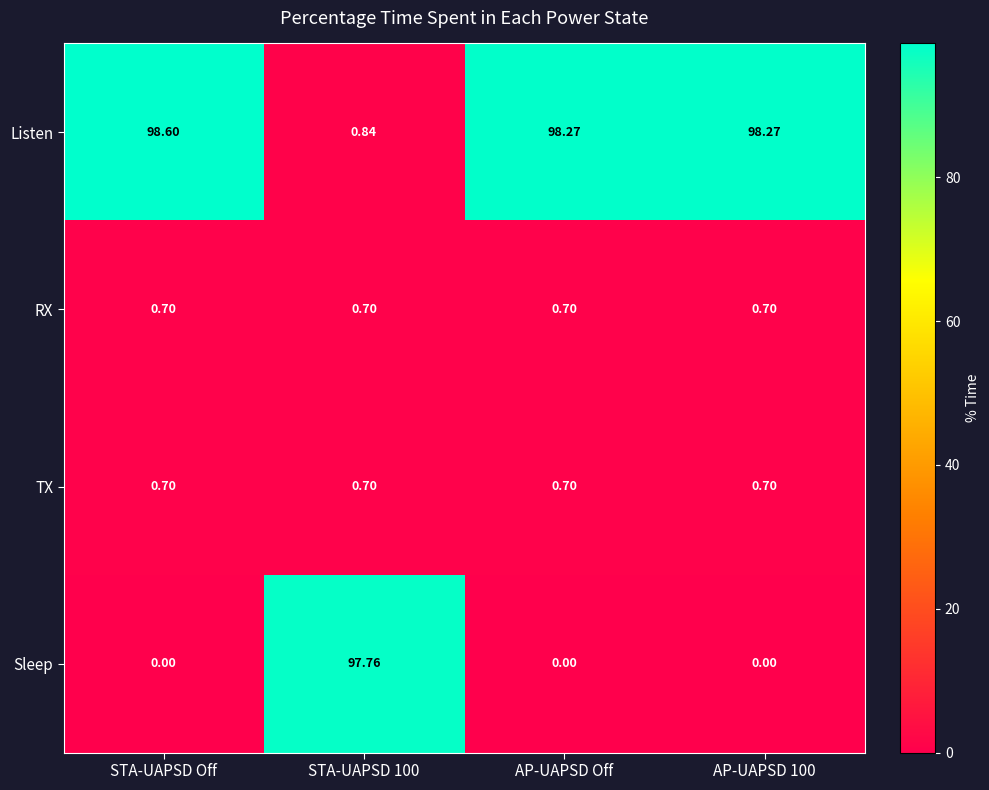

Which series has the largest total across all categories?

Listen